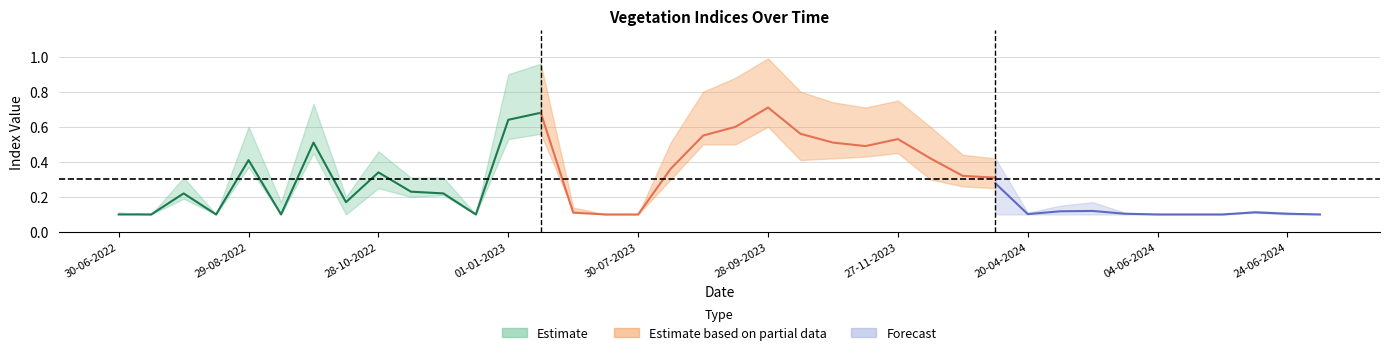

Between 27-11-2023 and 12-12-2023, which is larger?

27-11-2023